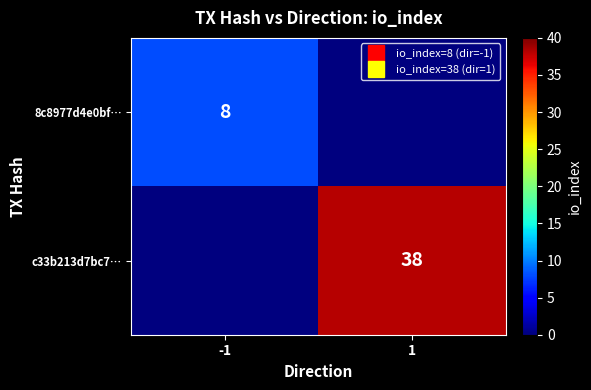

What is the sum of the 8c8977d4e0bf… values at 1 and -1?

8